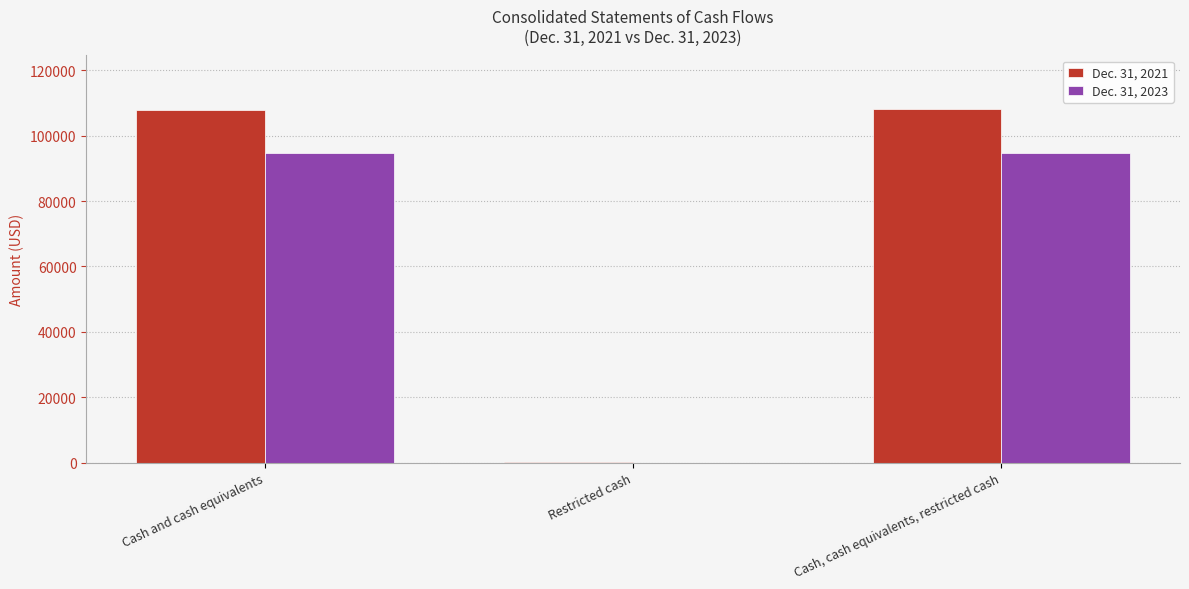

What value does the Dec. 31, 2023 series have at Cash and cash equivalents?

94767